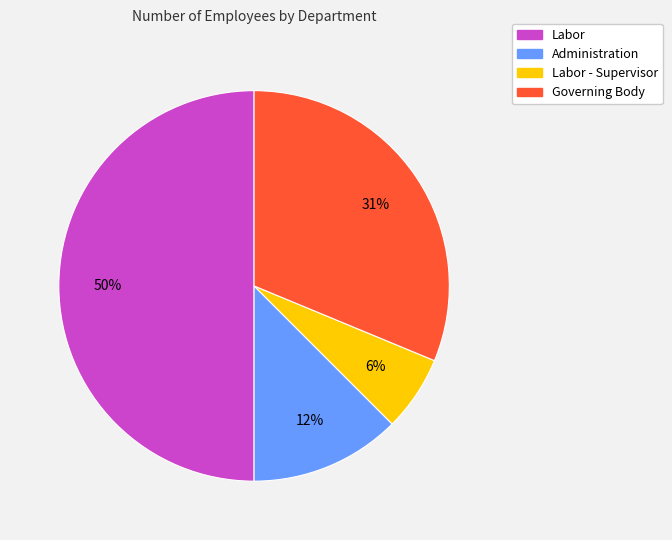

How many slices are in this pie chart?

4